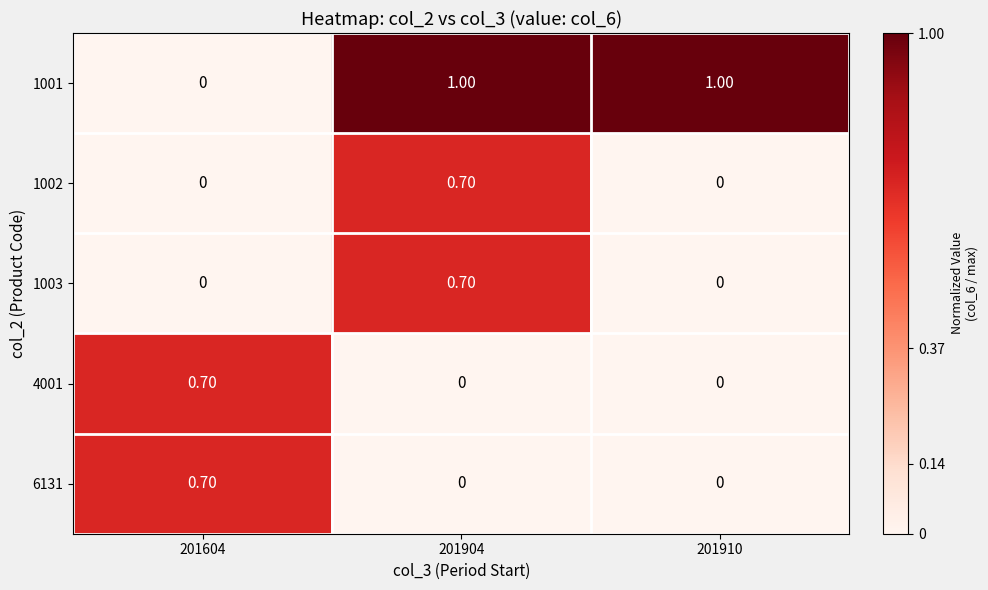

What is the difference between the highest and lowest values at 201910?

1.0